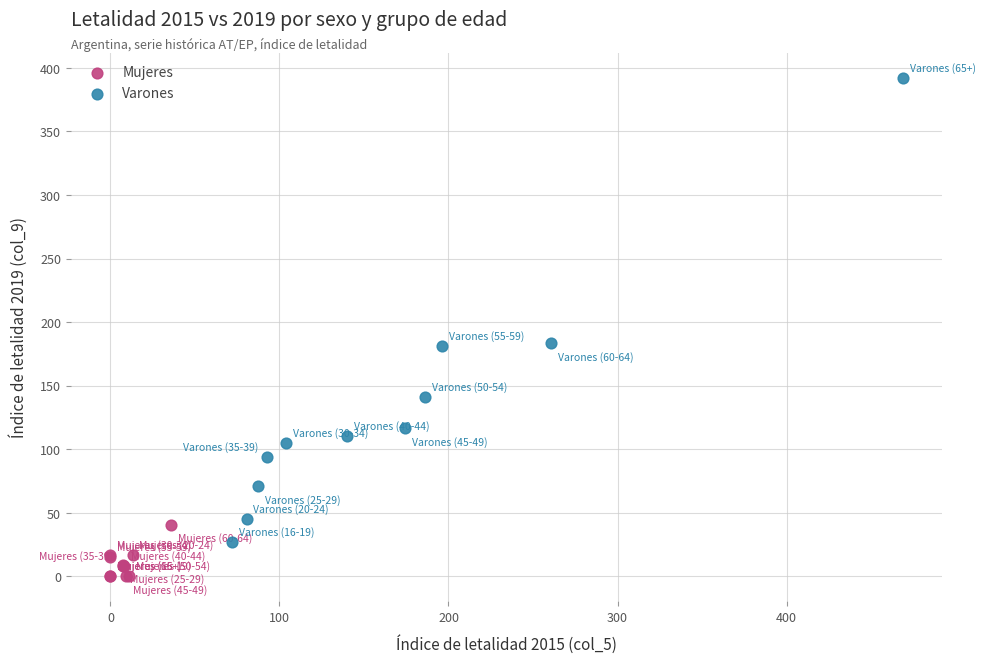

Which series has the largest Y range (max minus min)?

Varones